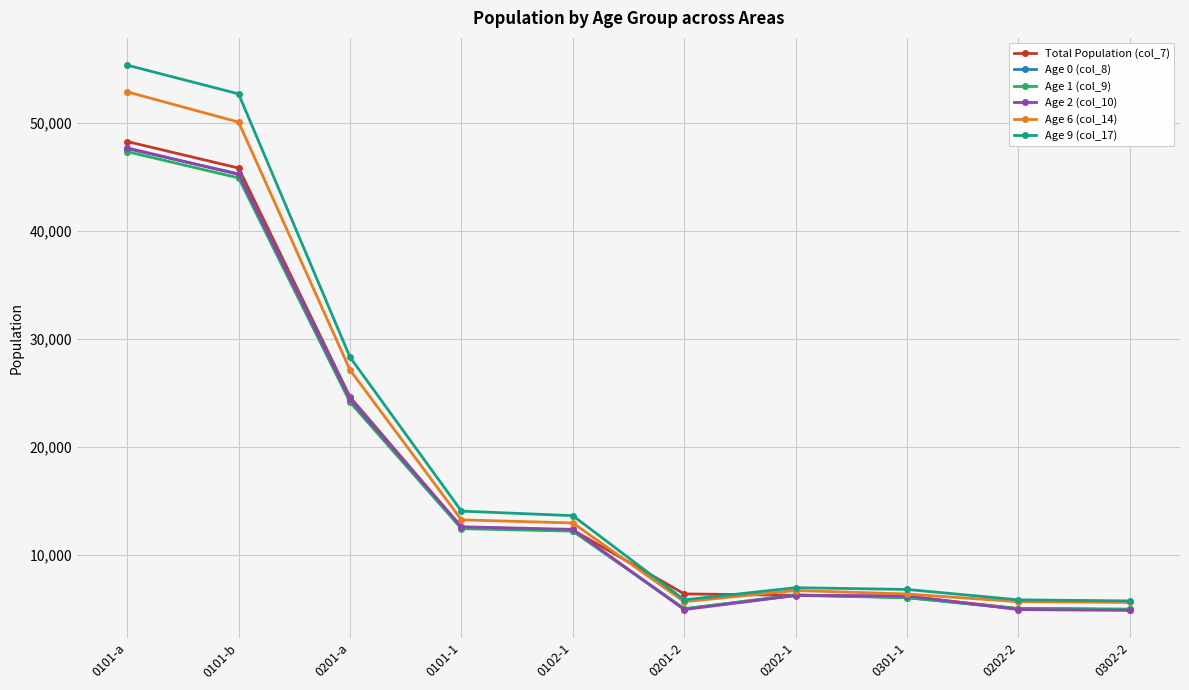

What is the label of the 5th point from the right?

0201-2